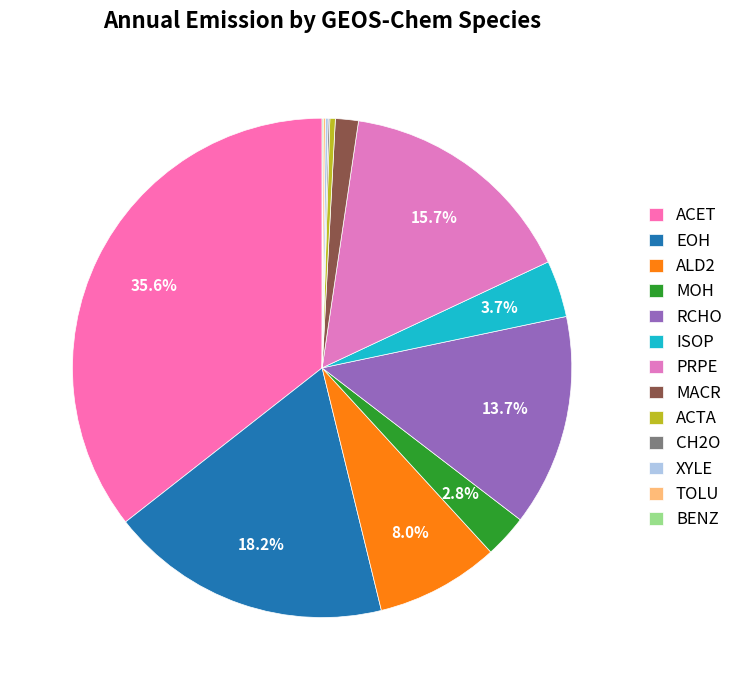

The MACR slice represents 8% of the pie. True or false?

False